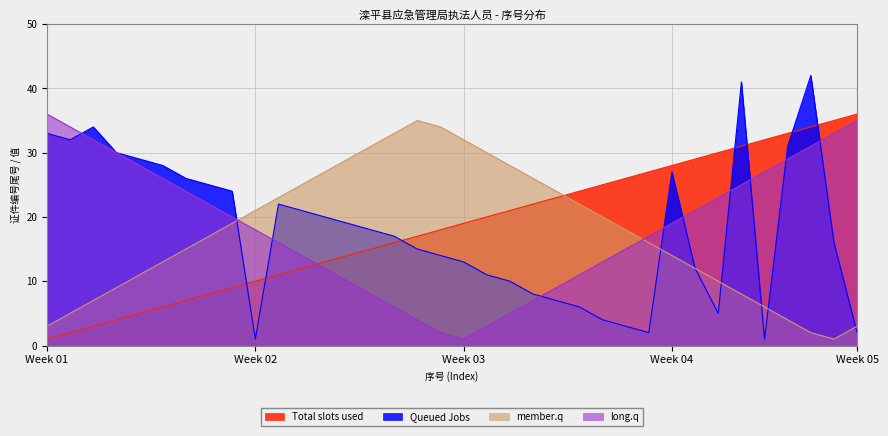

List the series in order of their peak value, lowest first.

member.q, Total slots used, long.q, Queued Jobs